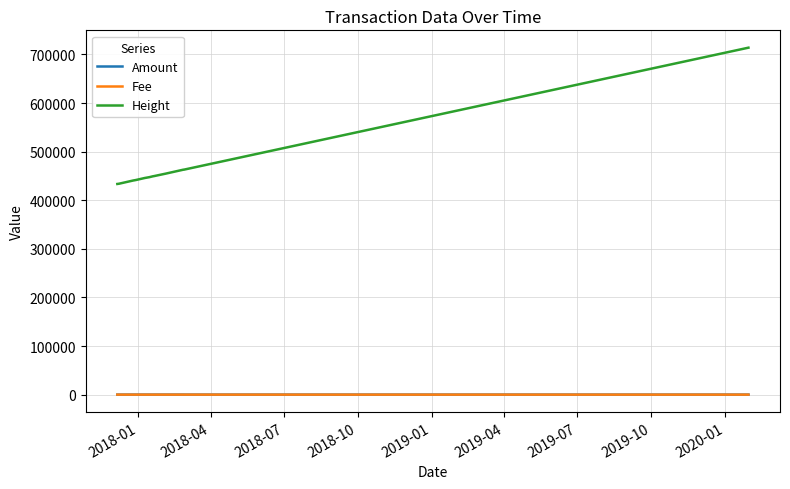

Which series has the widest spread of values?

Height